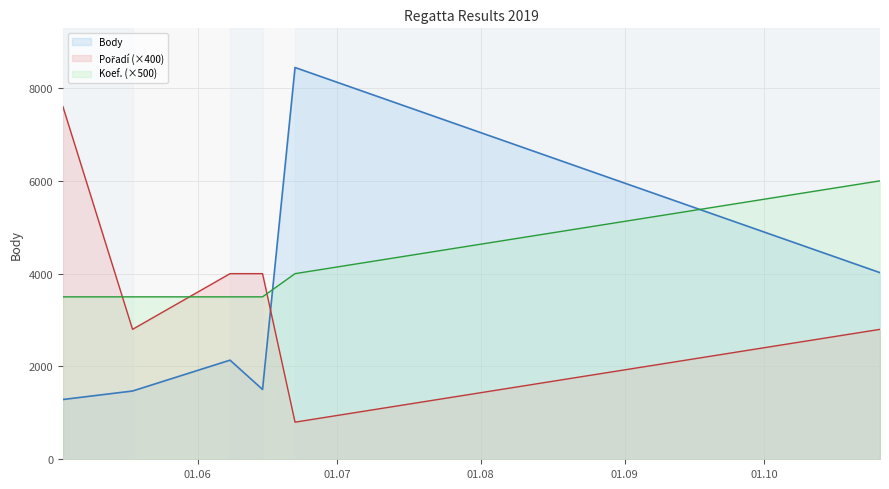

Reading right to left, list all the values displayed in this chart.

Body: 4021	8442	1505	2136	1471	1288
Pořadí: 2800	800	4000	4000	2800	7600
Koef.: 6000	4000	3500	3500	3500	3500